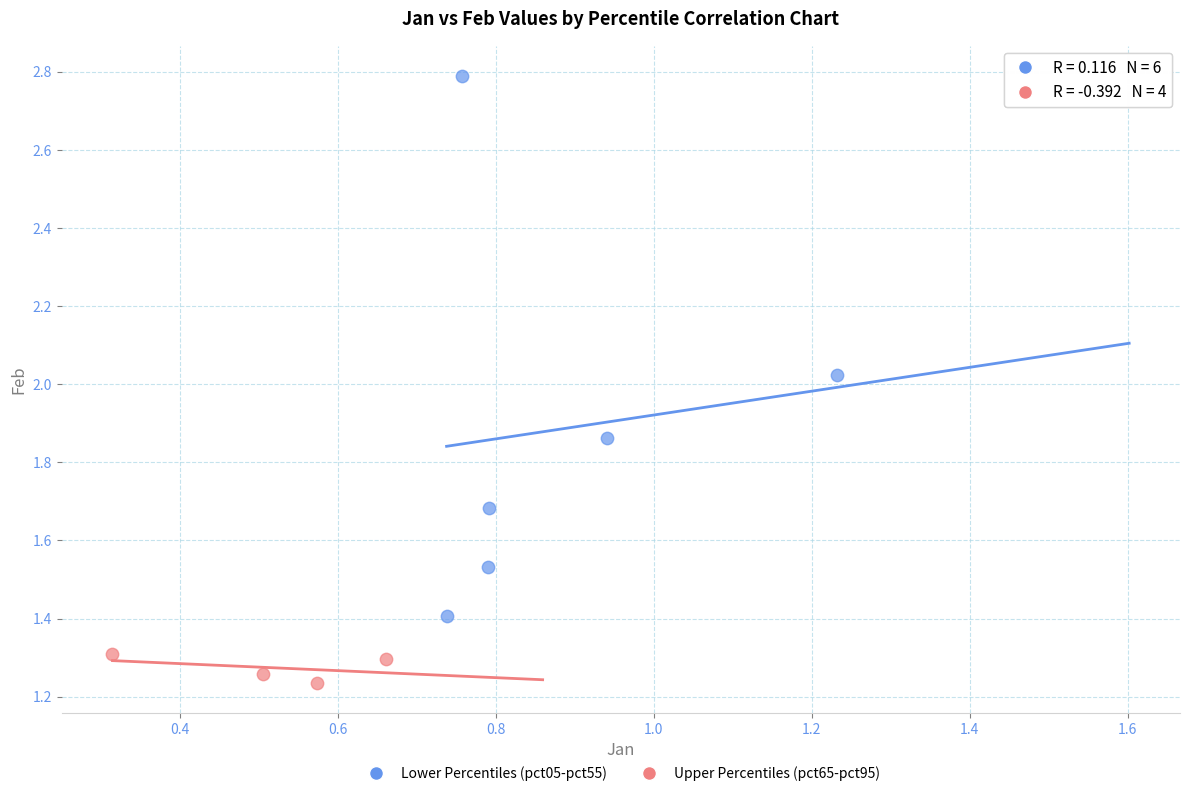

Which series reaches the minimum Y coordinate?

Upper Percentiles (pct65-pct95)